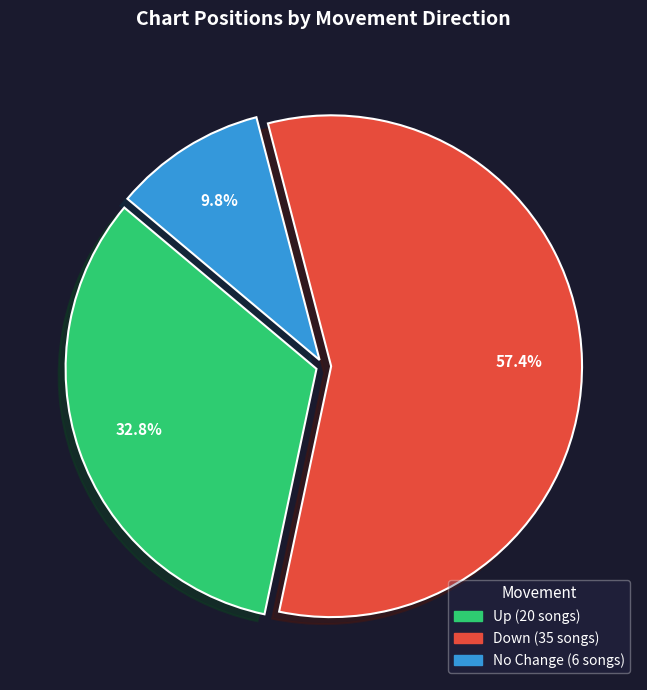

Does any single category account for the majority?

Yes